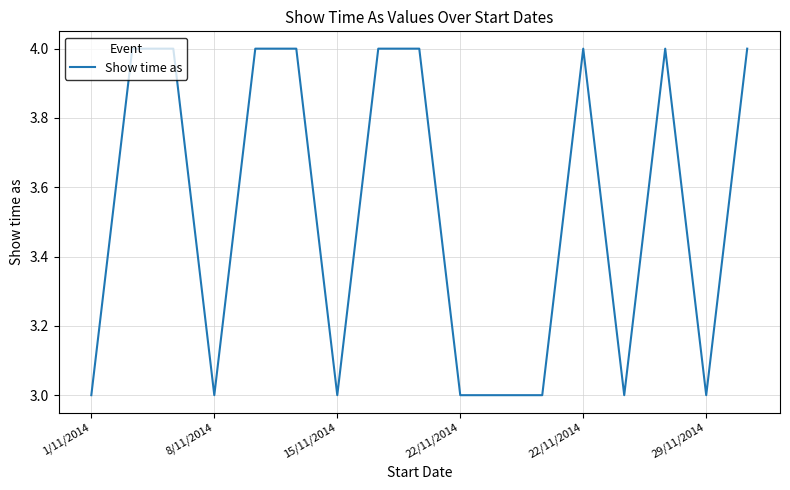

What is the average value?

4